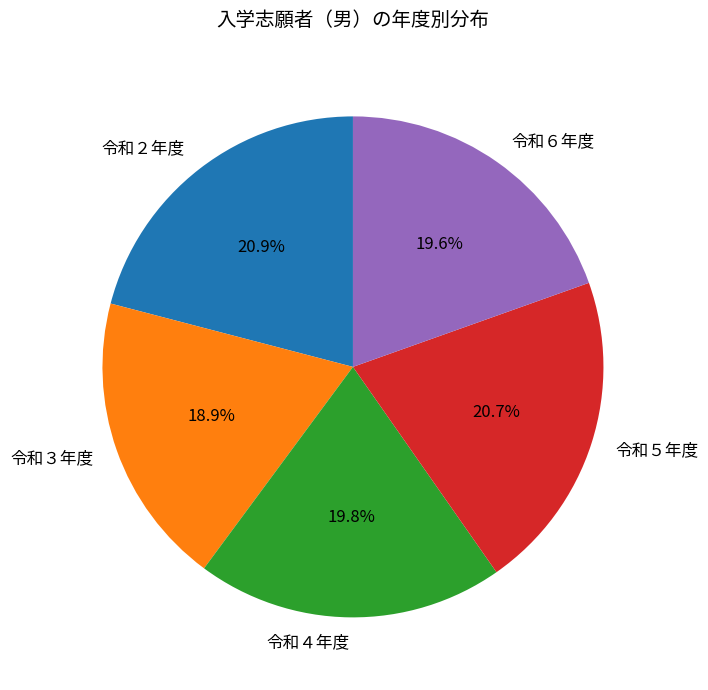

Count the number of slices in the pie.

5